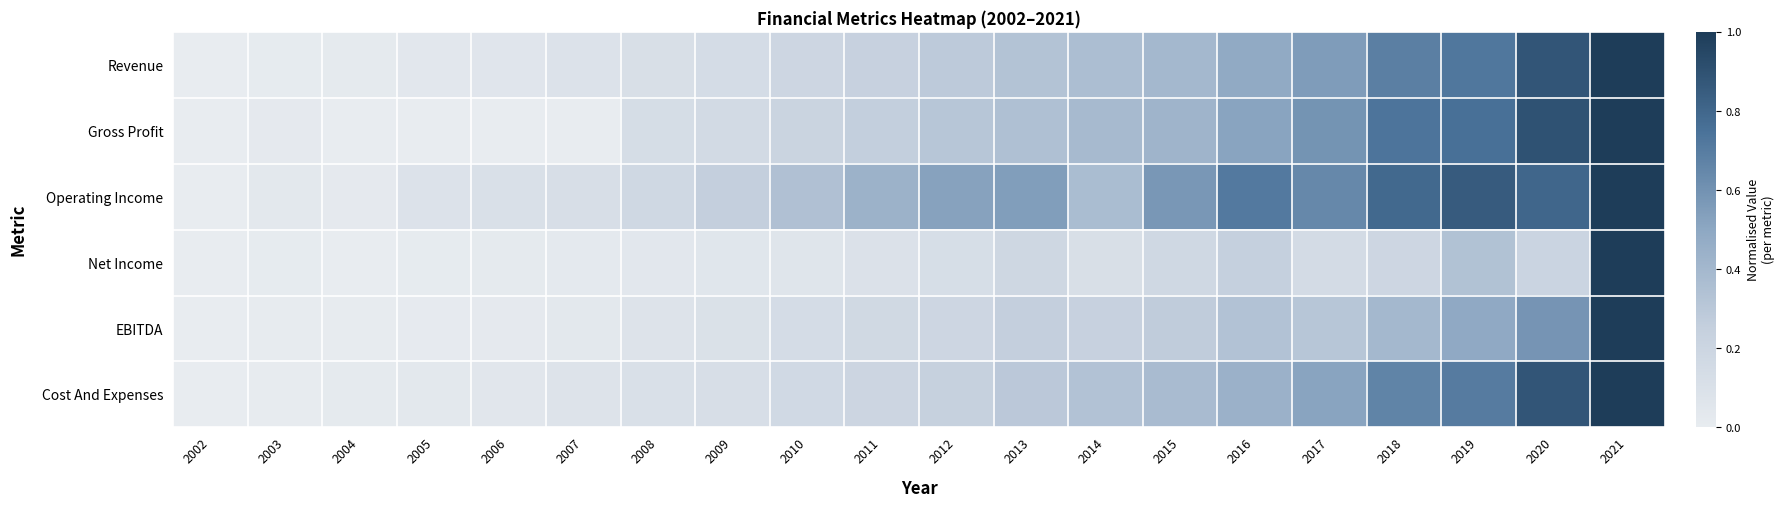

Between 2003 and 2002, which is larger?

2003